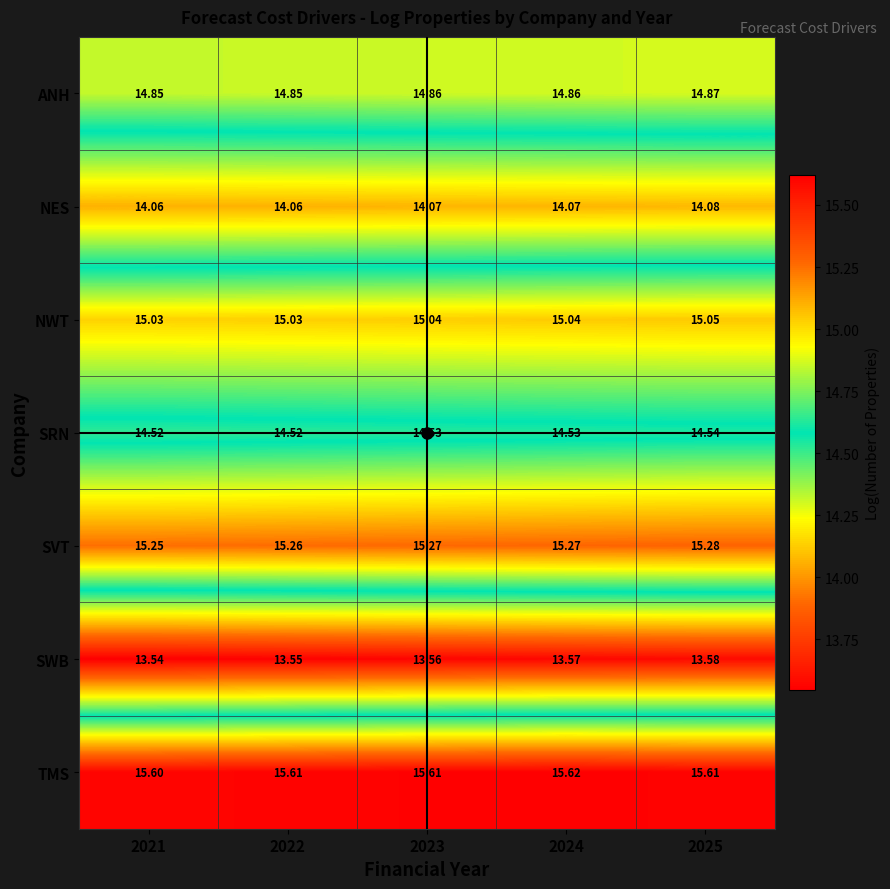

Which label corresponds to the largest value in the chart?

2024